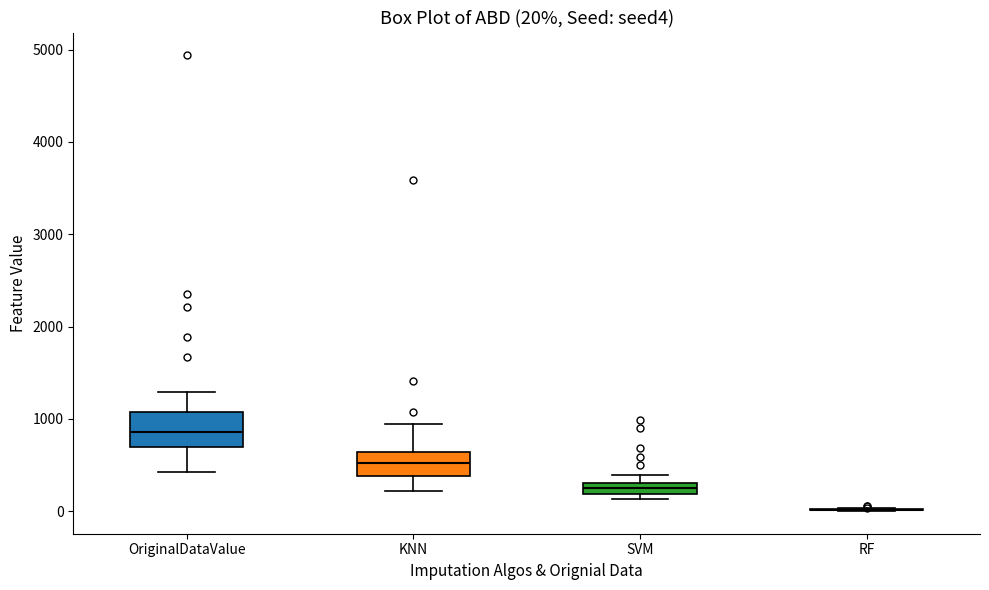

Which box is the tallest, from its lower edge to its upper edge?

OriginalDataValue